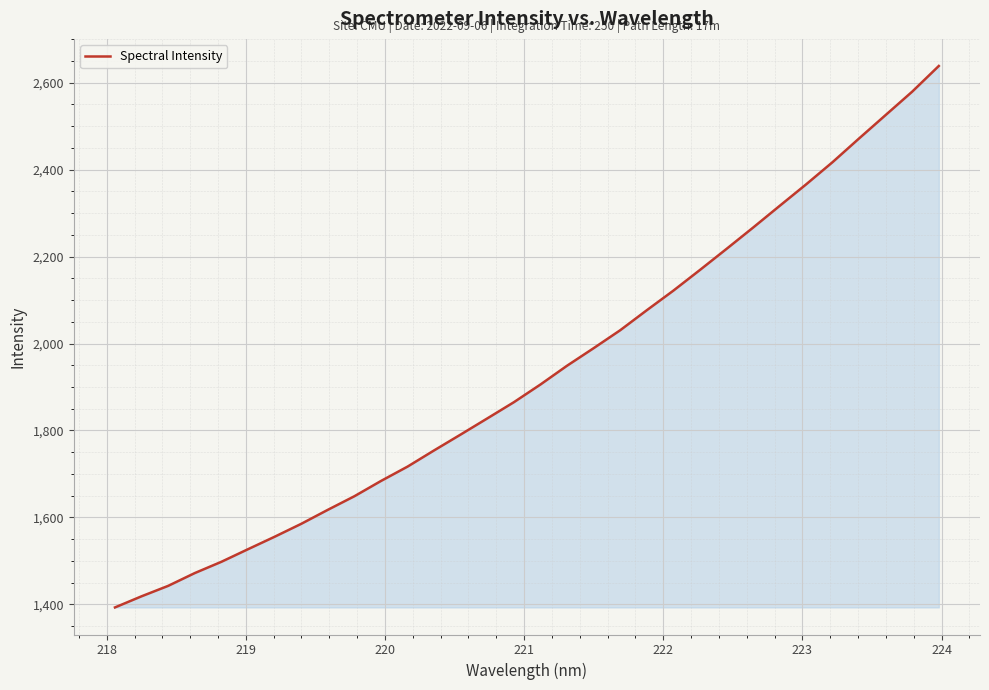

What is the maximum value shown in the chart?

2638.5